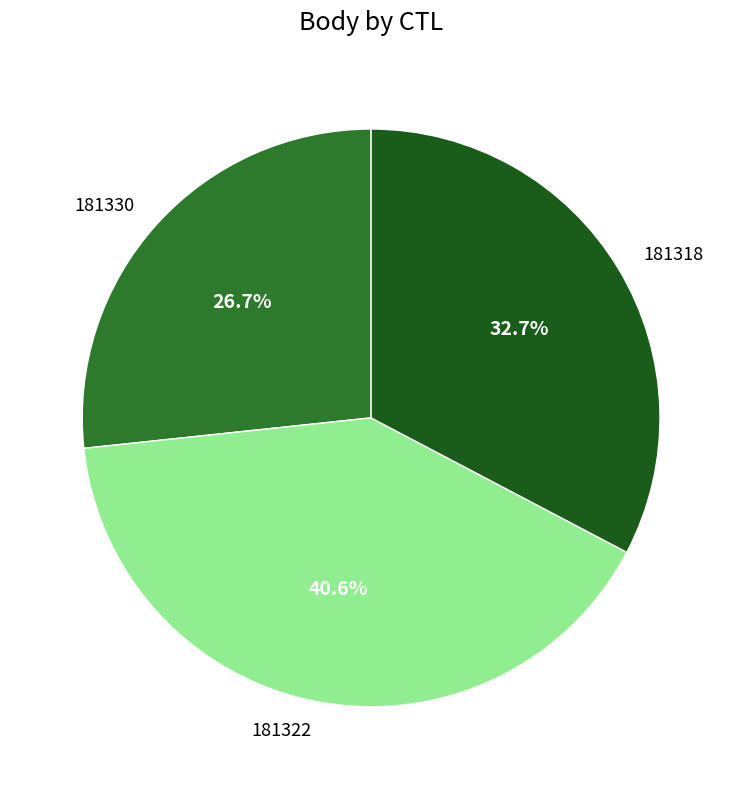

Which has a higher value, 181322 or 181330?

181322